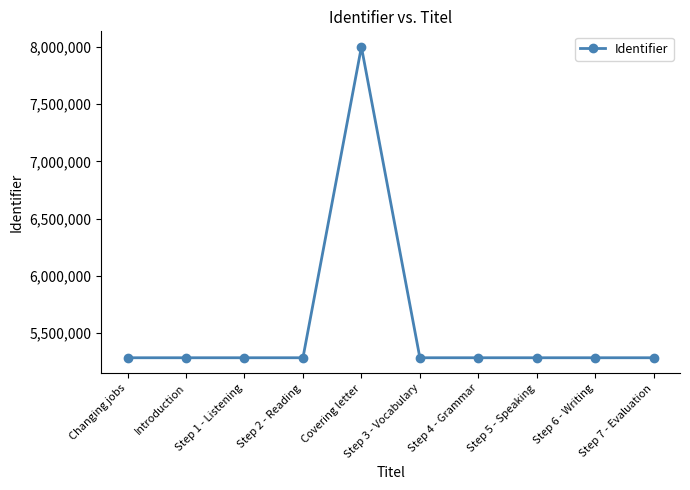

What is the minimum value shown in the chart?

5285144